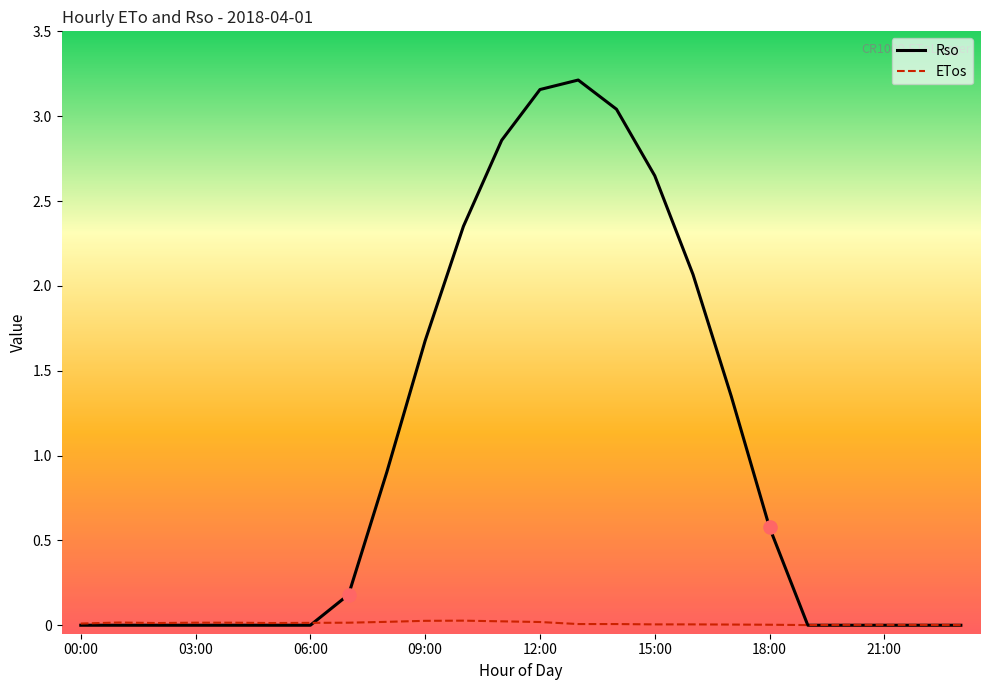

Which series has the largest total across all categories?

Rso